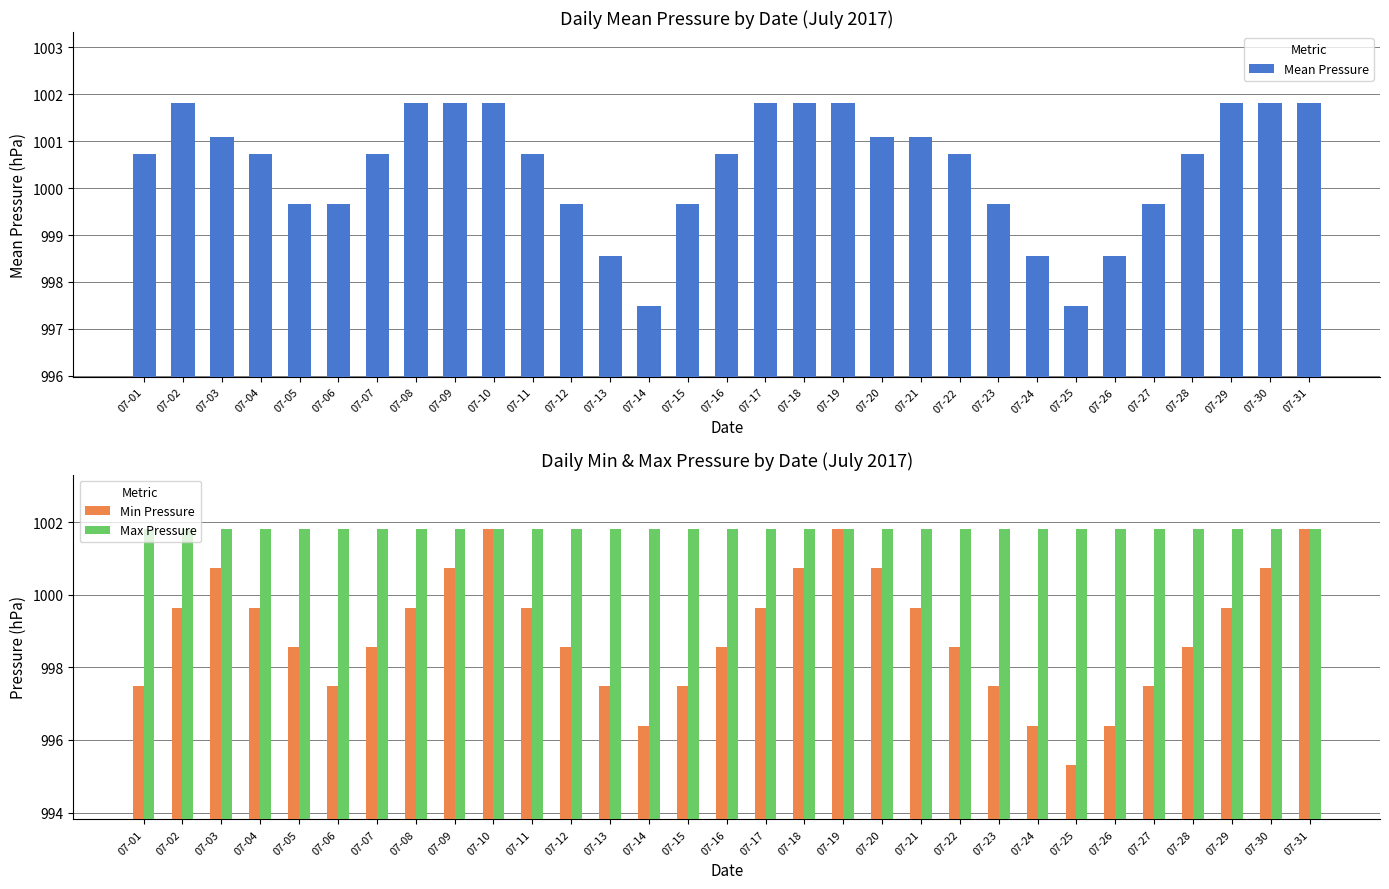

The value of Min Pressure at 07-21 is 1392.5. True or false?

False